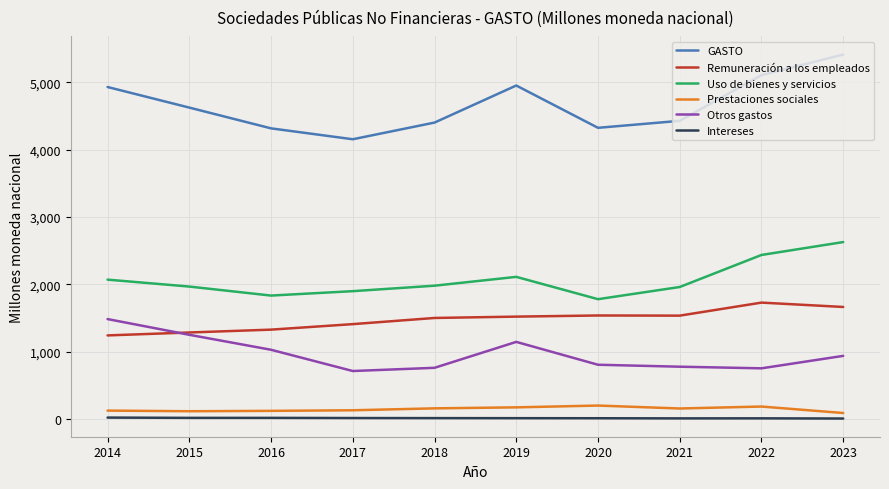

The value of Intereses at 2022 is 7.0. True or false?

True